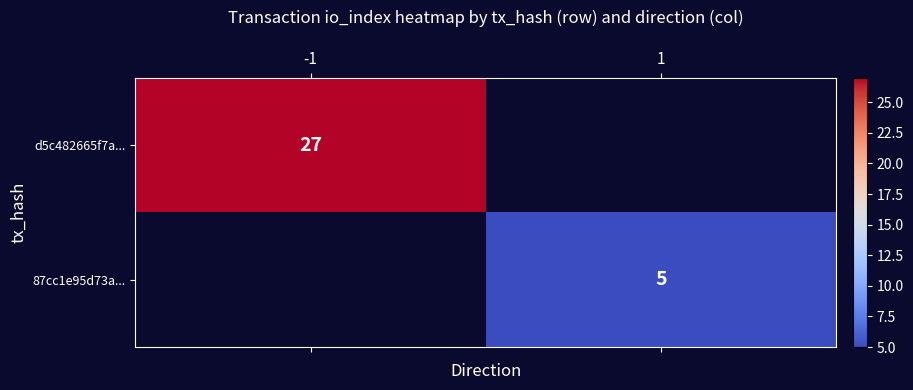

Count the number of categories in the chart.

2